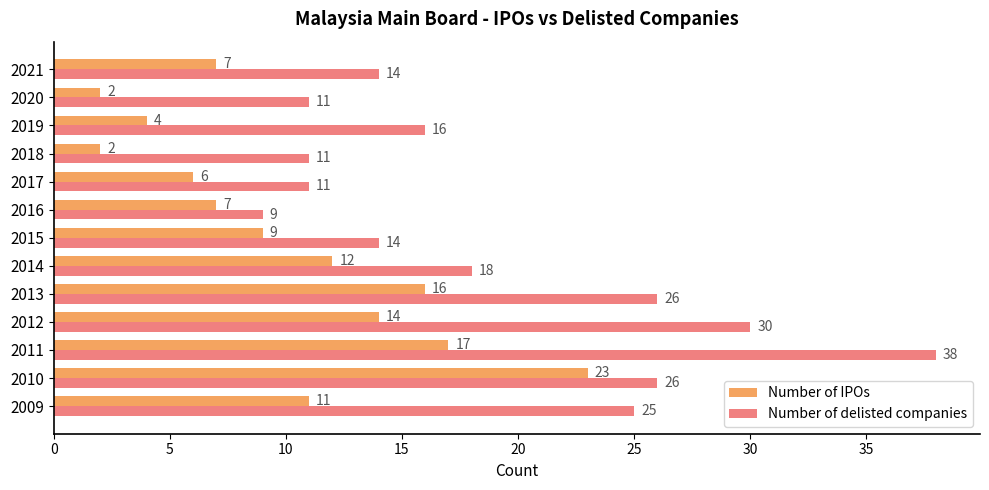

What is the spread (max minus min) of values at 2010?

3